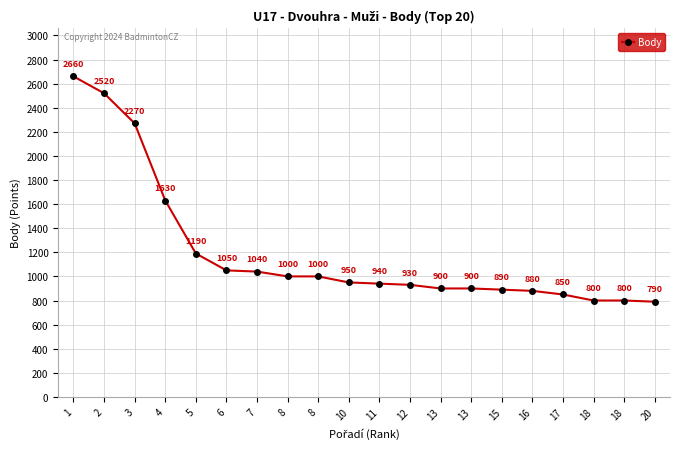

The chart shows a value of 930 at 12. True or false?

True